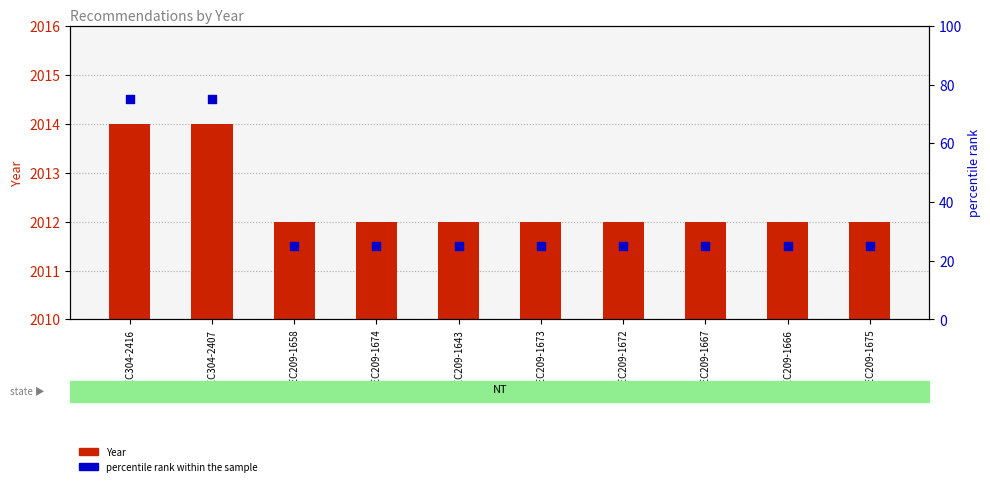

Which series reaches the maximum Y coordinate?

Year